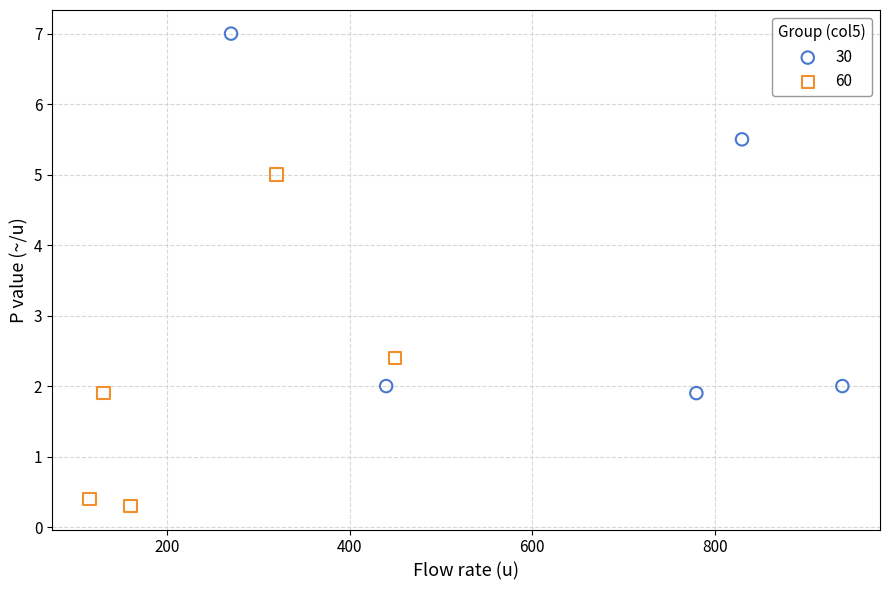

Which series reaches the minimum Y coordinate?

60